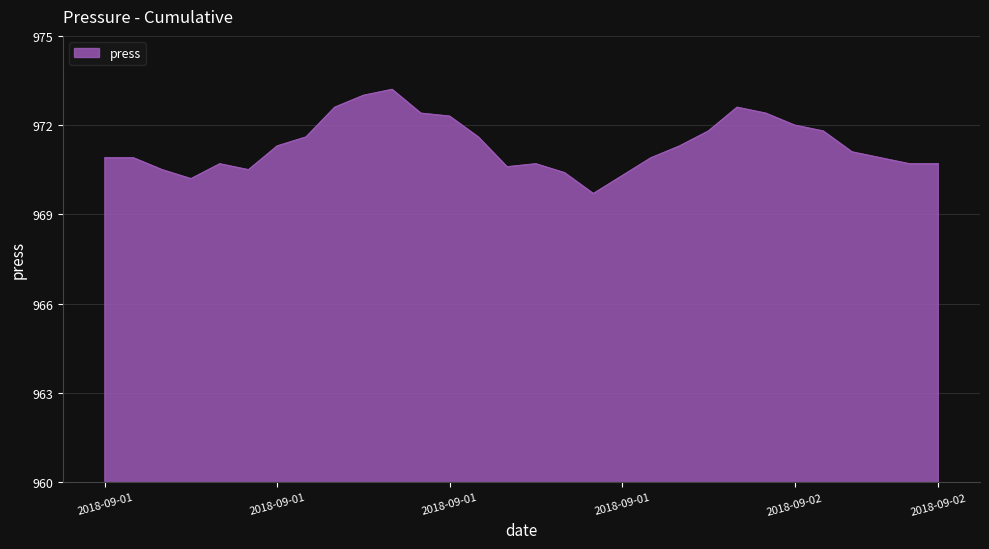

Reading left to right, list all the values displayed in this chart.

970.9	970.9	970.5	970.2	970.7	970.5	971.3	971.6	972.6	973.0	973.2	972.4	972.3	971.6	970.6	970.7	970.4	969.7	970.3	970.9	971.3	971.8	972.6	972.4	972.0	971.8	971.1	970.9	970.7	970.7